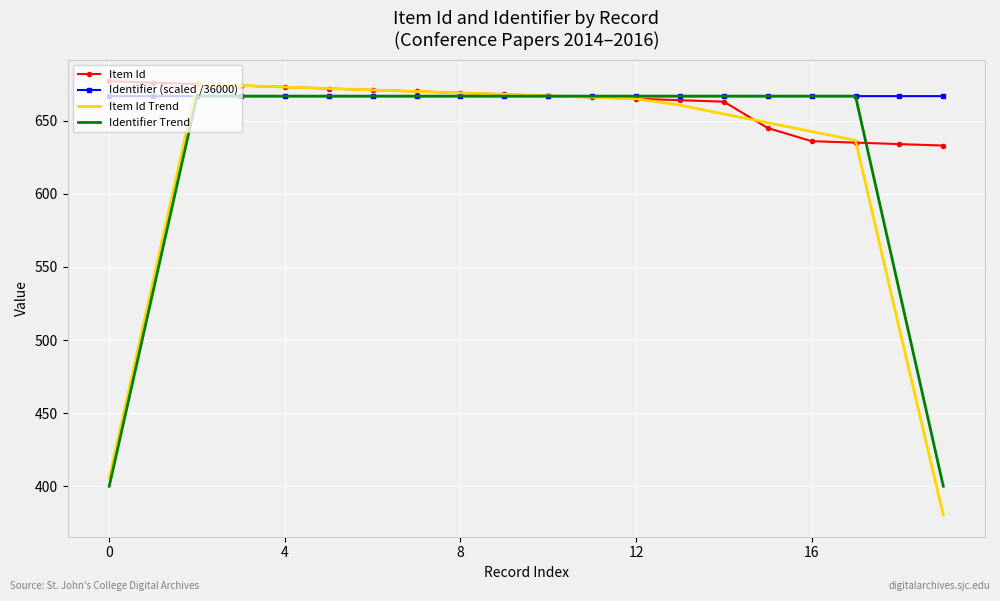

Which series has the widest spread of values?

Item Id Trend